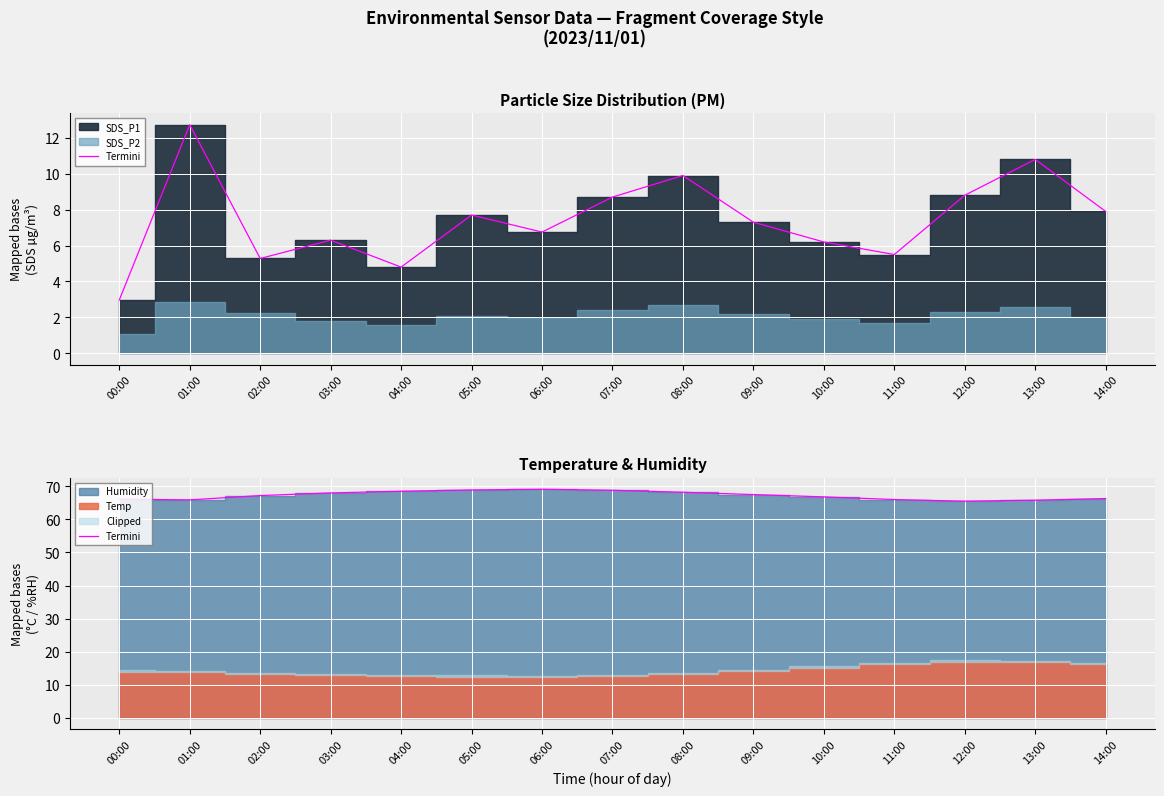

What is the label of the 12th point from the right?

03:00